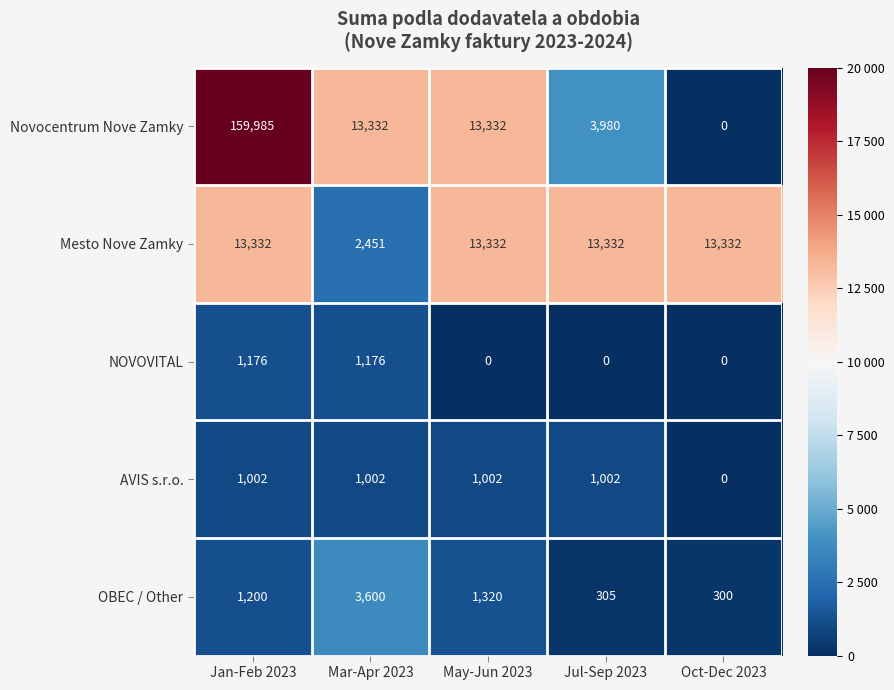

Reading left to right, transcribe all the data shown in this chart.

Novocentrum Nove Zamky: Jan-Feb 2023=159985	Mar-Apr 2023=13332	May-Jun 2023=13332	Jul-Sep 2023=3980	Oct-Dec 2023=0
Mesto Nove Zamky: Jan-Feb 2023=13332	Mar-Apr 2023=2451	May-Jun 2023=13332	Jul-Sep 2023=13332	Oct-Dec 2023=13332
NOVOVITAL: Jan-Feb 2023=1176	Mar-Apr 2023=1176	May-Jun 2023=0	Jul-Sep 2023=0	Oct-Dec 2023=0
AVIS s.r.o.: Jan-Feb 2023=1002	Mar-Apr 2023=1002	May-Jun 2023=1002	Jul-Sep 2023=1002	Oct-Dec 2023=0
OBEC / Other: Jan-Feb 2023=1200	Mar-Apr 2023=3600	May-Jun 2023=1320	Jul-Sep 2023=305	Oct-Dec 2023=300